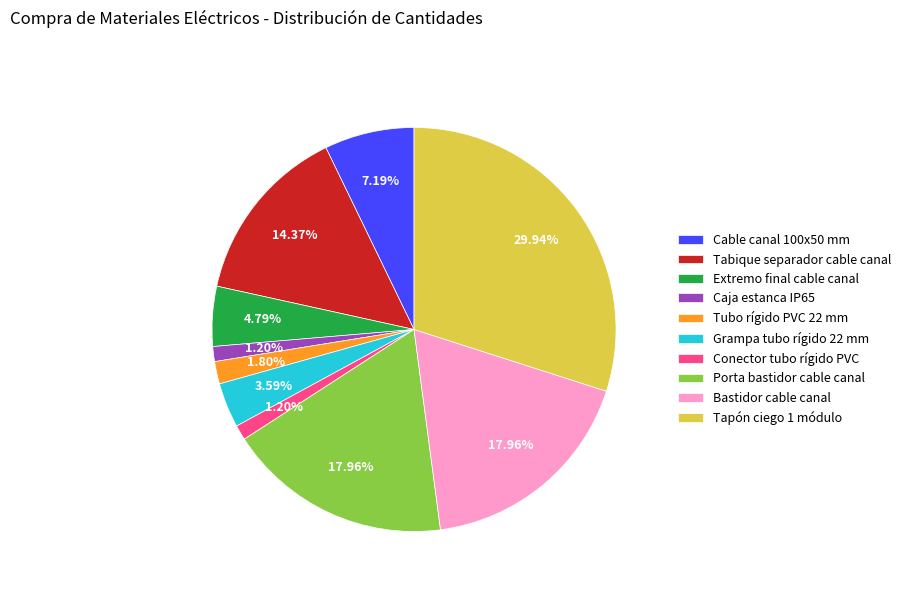

Do Porta bastidor cable canal and Tapón ciego 1 módulo together represent more than half of the pie?

No